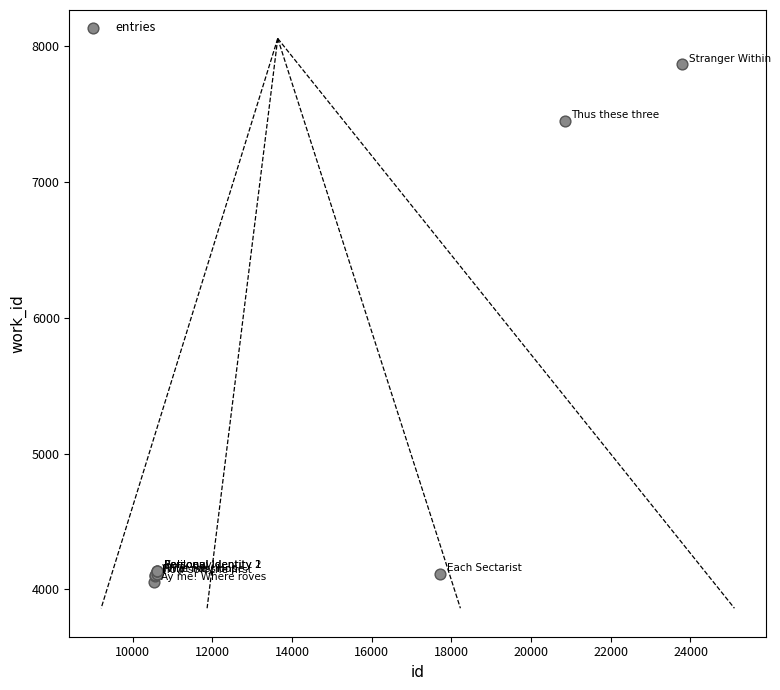

What Y value in the scatter plot is closest to 5958?

7447